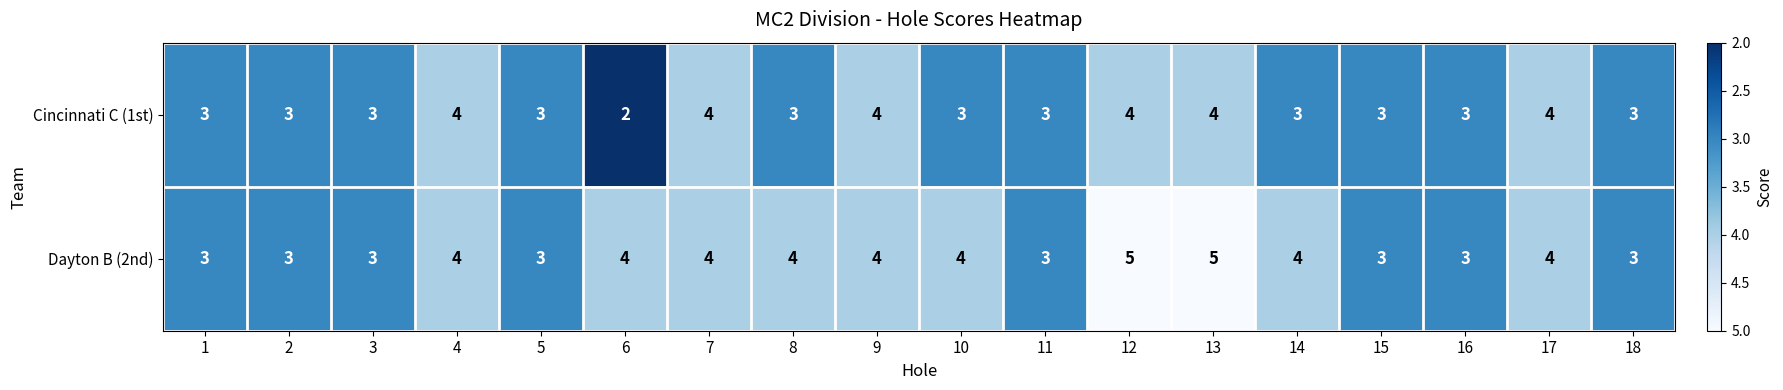

How many Dayton B (2nd) values are between 3 and 4?

16